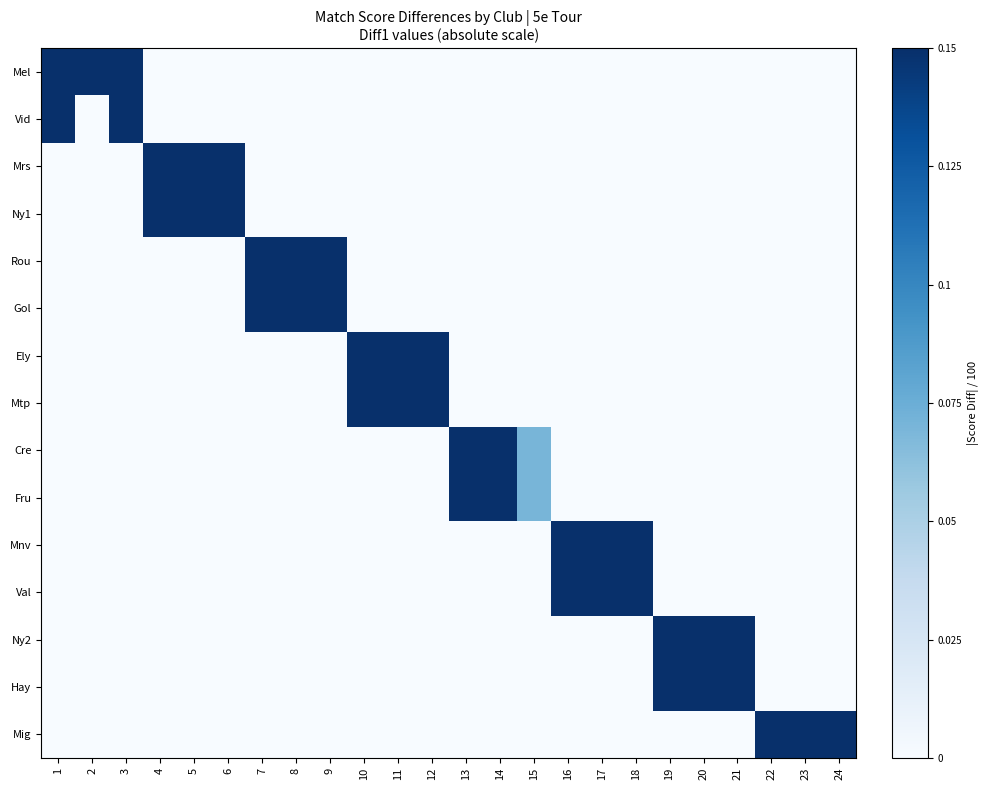

Between 7 and 9, which series saw the biggest shift?

Rou